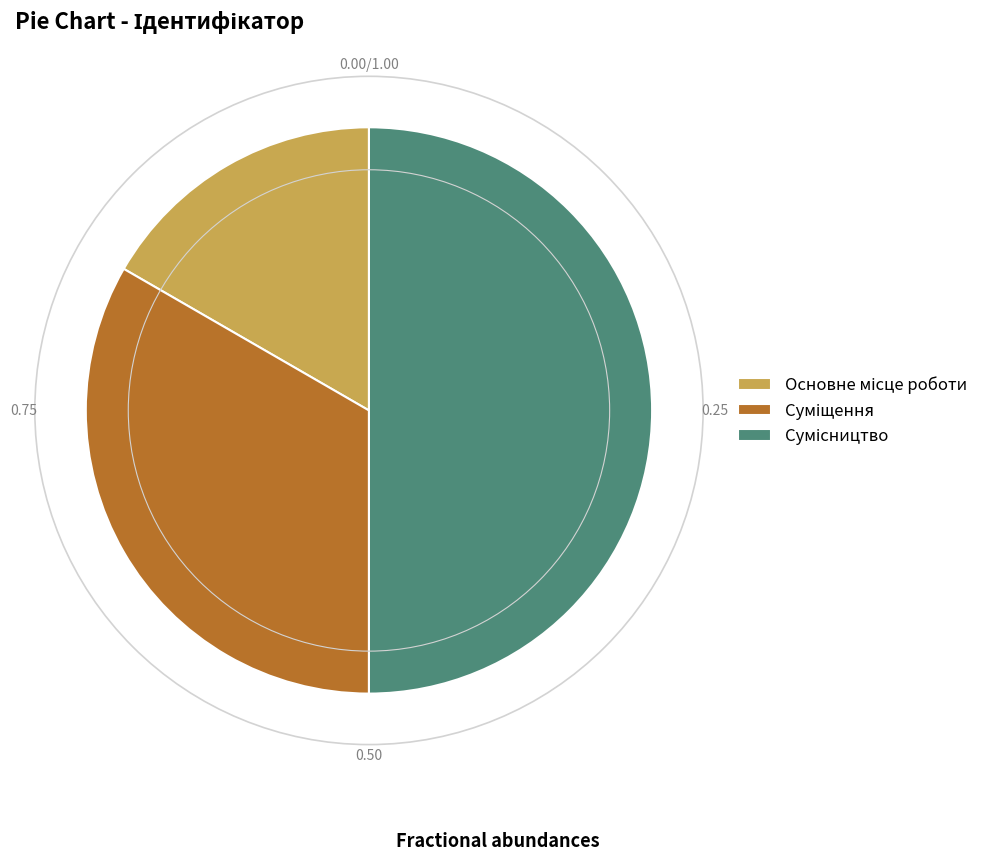

To the nearest percent, what is the combined percentage of Сумісництво and Суміщення?

83%